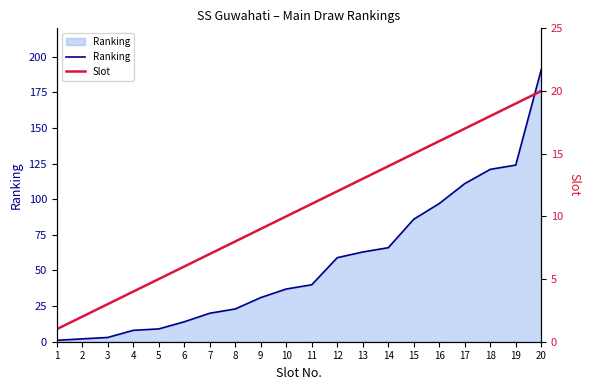

Where does the Slot series first go above 11?

12